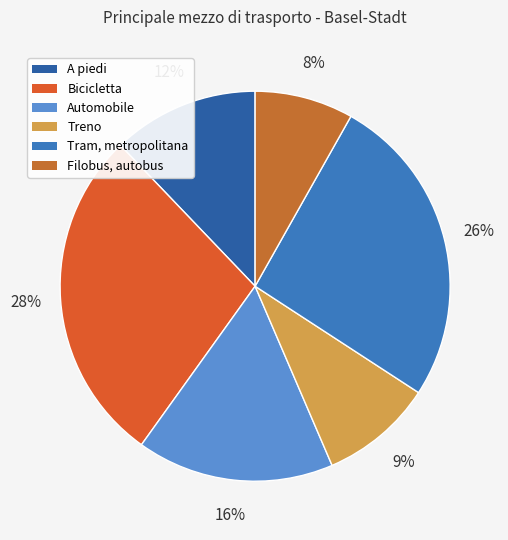

Is Automobile the majority of the pie?

No